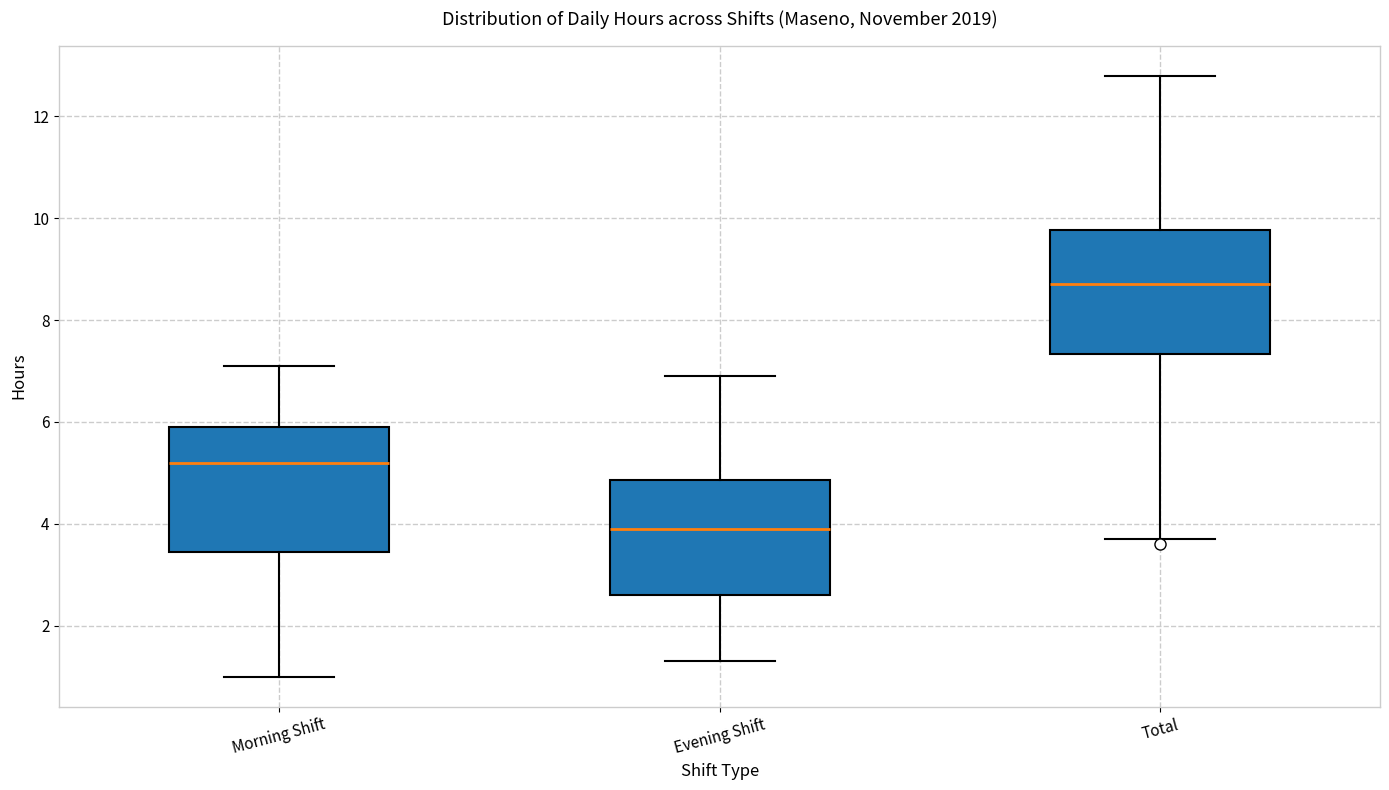

Reading left to right, transcribe this box plot: for each box, give where its median line is, the range the box spans, and where its two whiskers end, as read against the y-axis. The values are not printed on the chart, so give them approximately, as read against the axis.

Morning Shift: median 5.2, box 3.4 to 6.0, whiskers 1.0 to 7.2
Evening Shift: median 4.0, box 2.6 to 4.8, whiskers 1.4 to 7.0
Total: median 8.8, box 7.4 to 9.8, whiskers 3.8 to 12.8